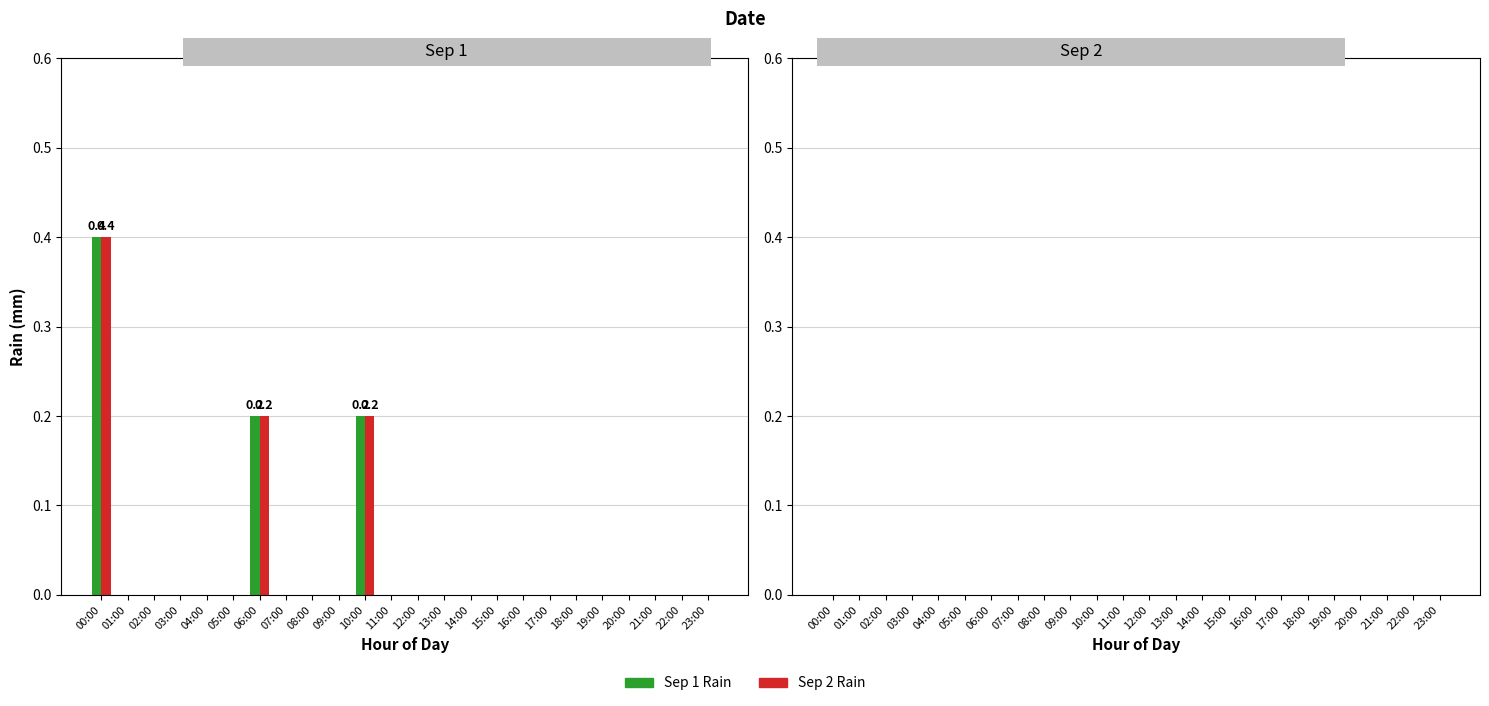

True or false: Sep 1 Rain has a value of 0.0 at 16:00.

True